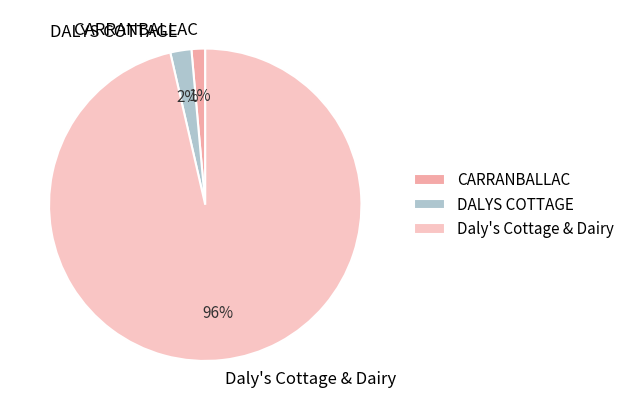

To the nearest percent, what is the combined percentage of Daly's Cottage & Dairy and CARRANBALLAC?

98%